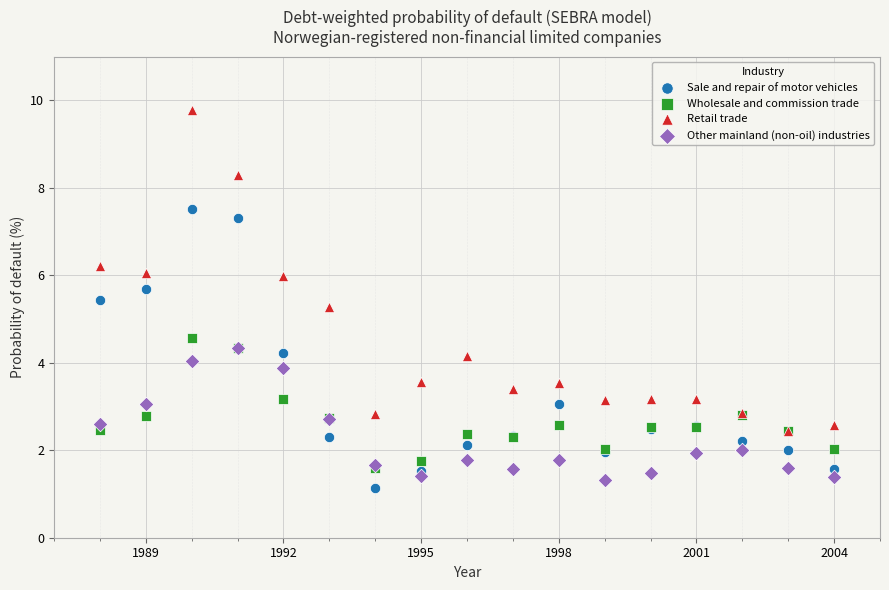

What are all the series names shown in the legend?

Sale and repair of motor vehicles, Wholesale and commission trade, Retail trade, Other mainland (non-oil) industries